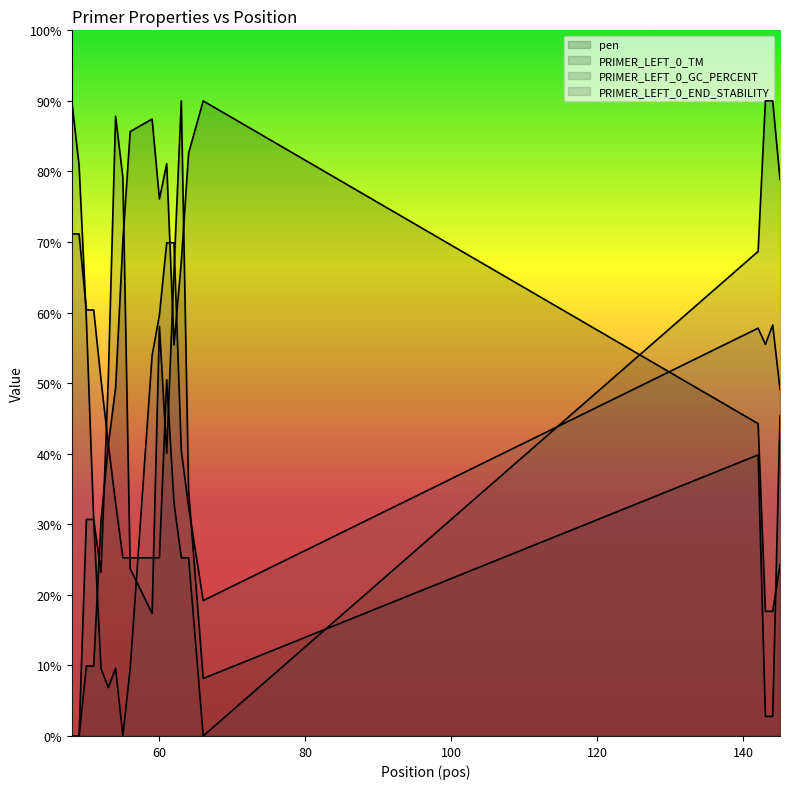

At 145, list the series in order from smallest to largest.

pen, PRIMER_LEFT_0_TM, PRIMER_LEFT_0_END_STABILITY, PRIMER_LEFT_0_GC_PERCENT